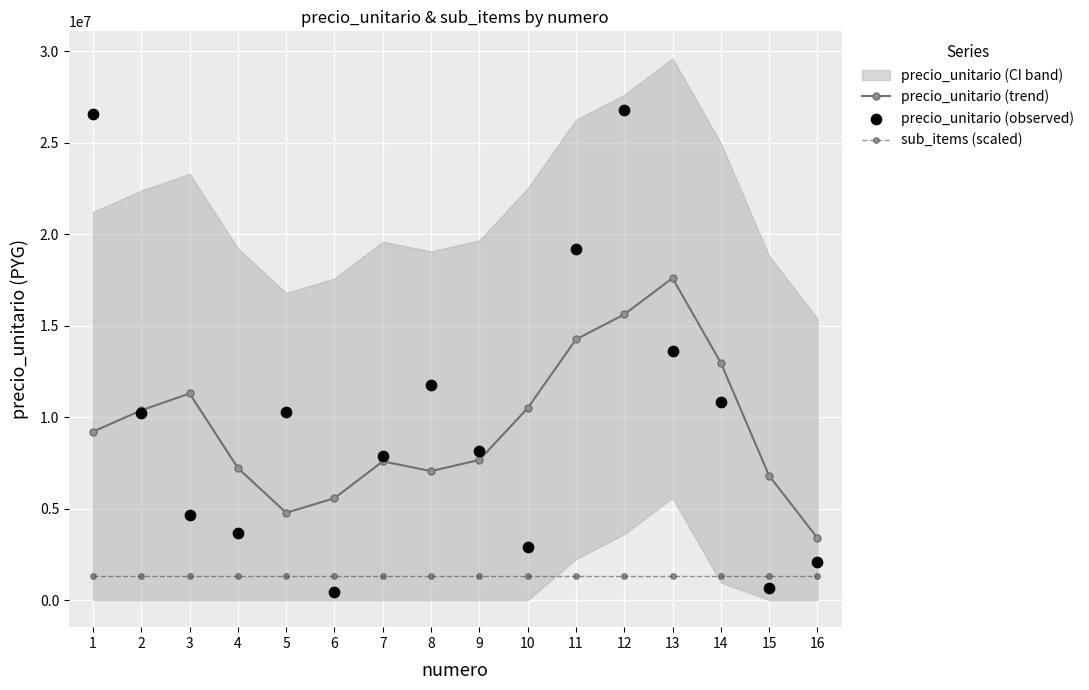

At which category is the sum across all series the highest?

12